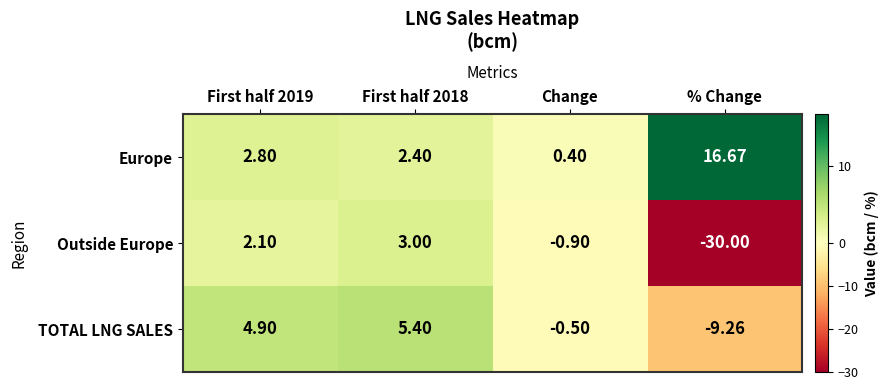

Where is TOTAL LNG SALES nearest to the value -1?

Change